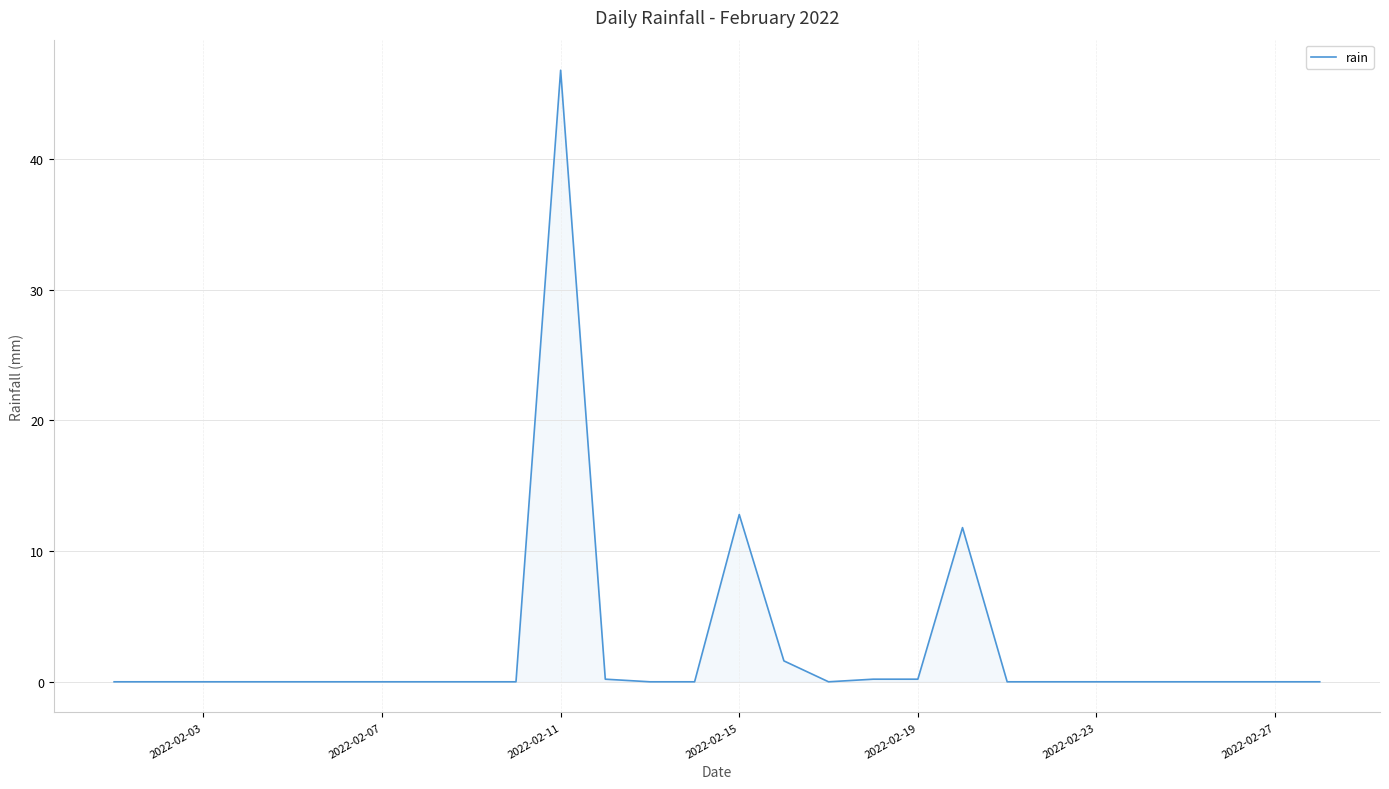

What is the maximum value shown in the chart?

46.8